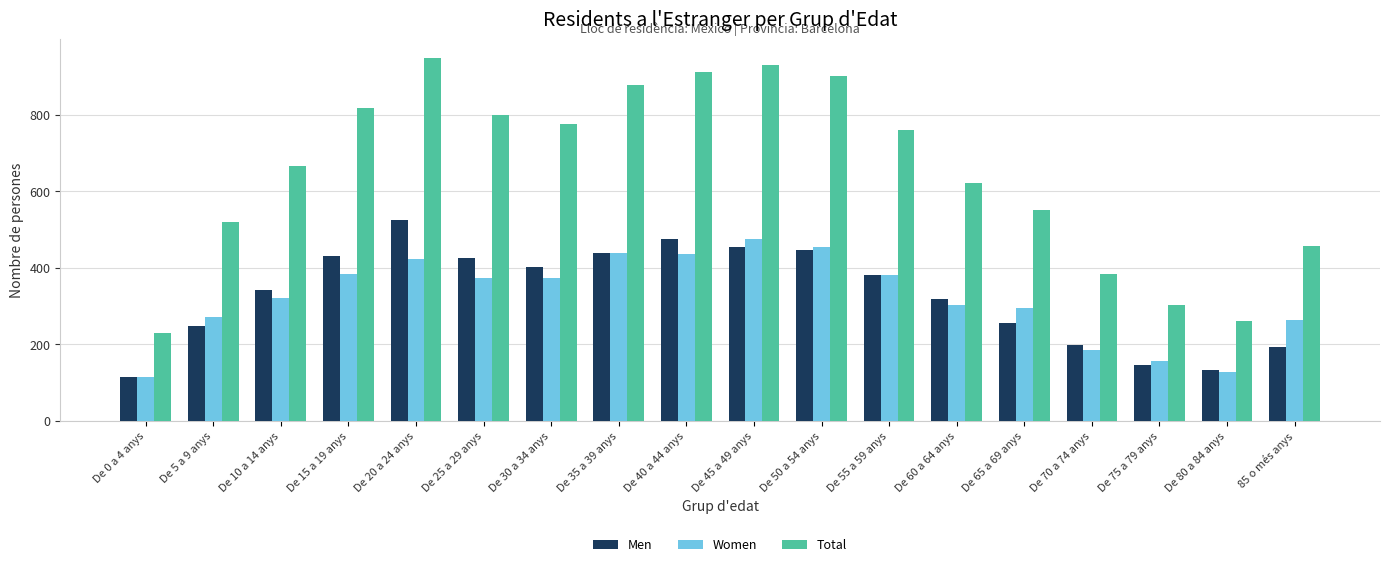

How many groups of bars are there?

18